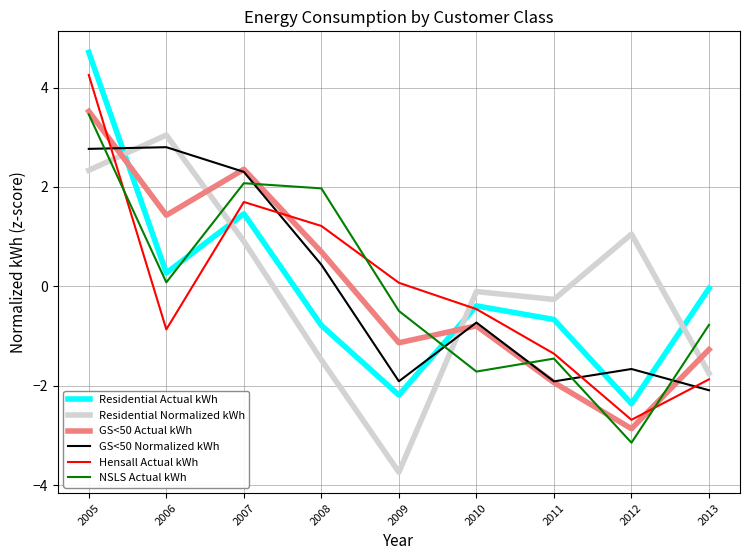

The Residential Actual kWh series shows -0.8 at 2008. True or false?

True